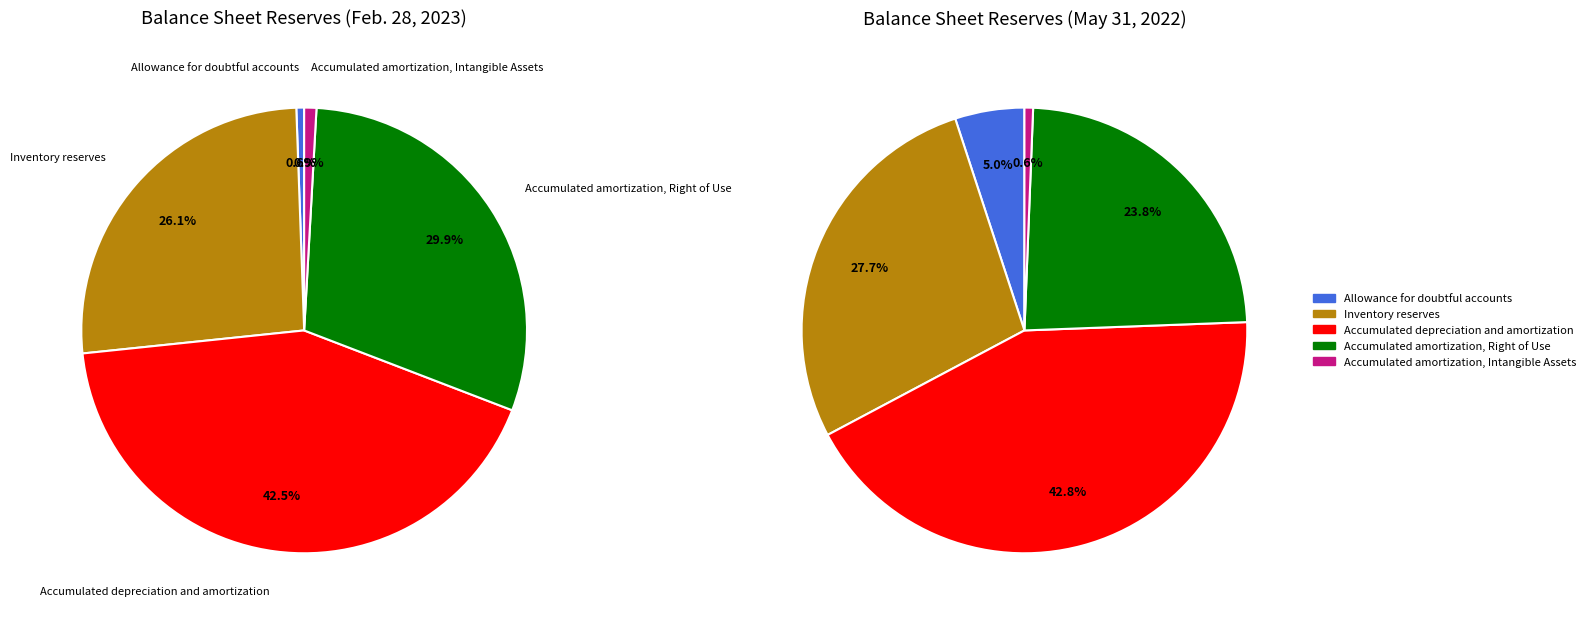

Which slice is the smallest?

Allowance for doubtful accounts